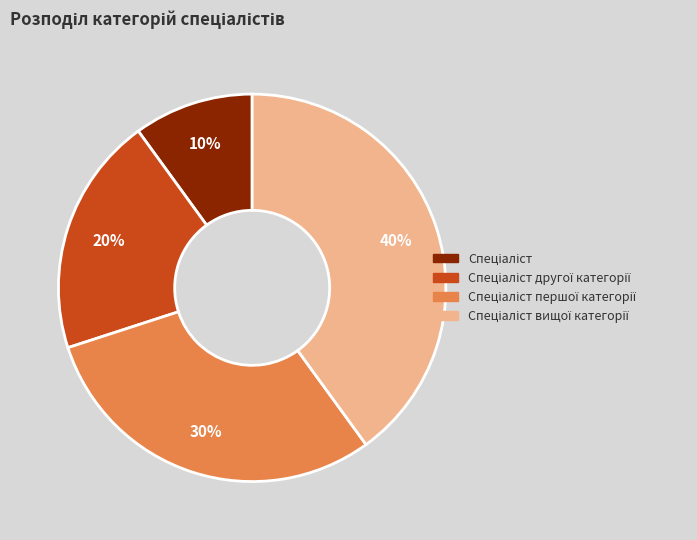

To the nearest percent, what is the difference between the largest and smallest slice percentages?

30%